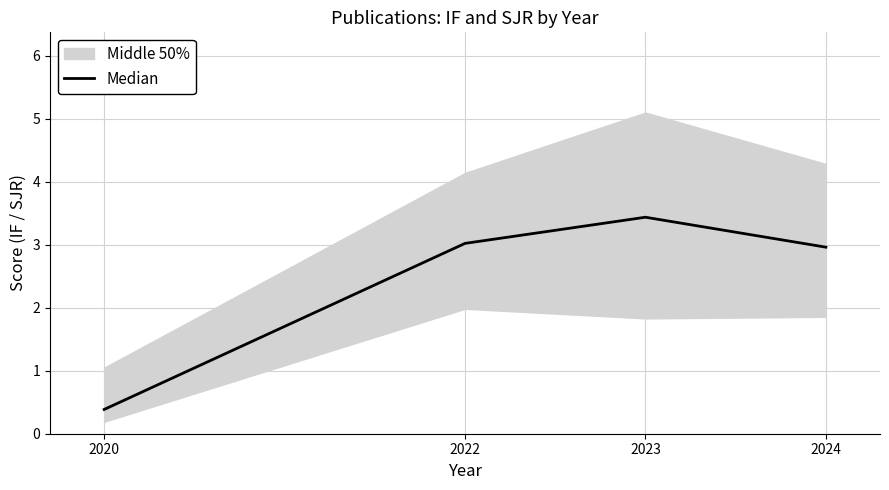

What is the change in value from 2020 to 2024?

+2.6